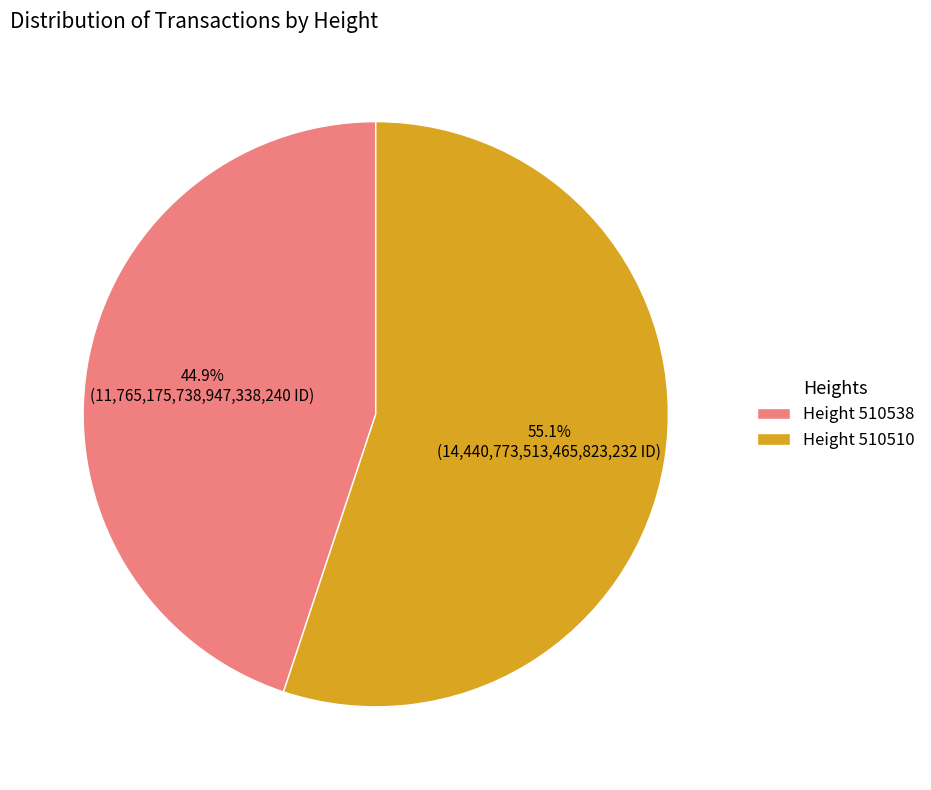

Rank the categories by value from lowest to highest.

Height 510538, Height 510510